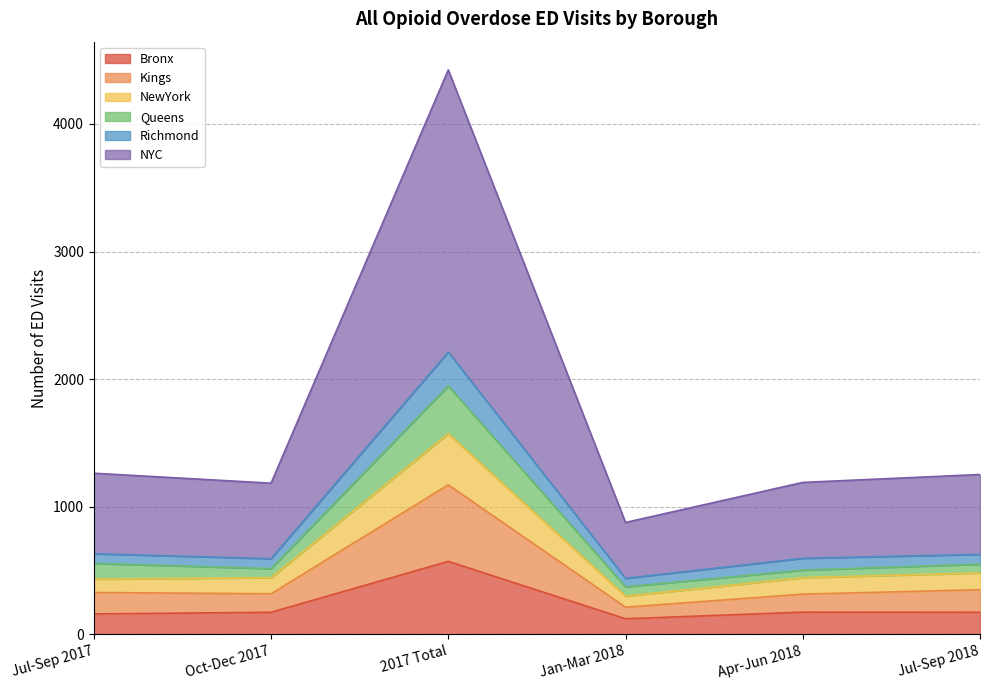

Does the chart have visible grid lines?

Yes